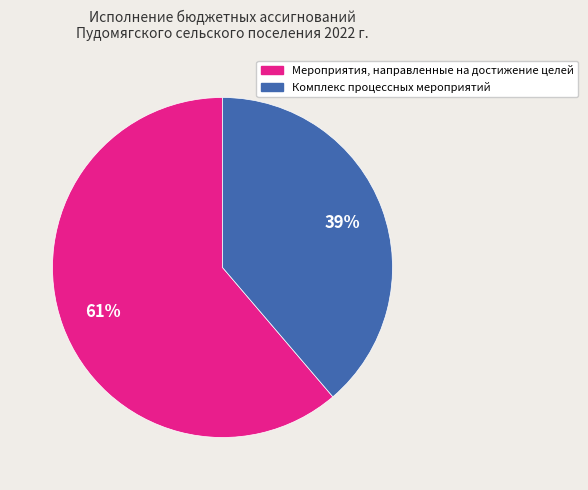

Approximately how many times larger is the value at Комплекс процессных мероприятий compared to Мероприятия, направленные на достижение целей?

0.6